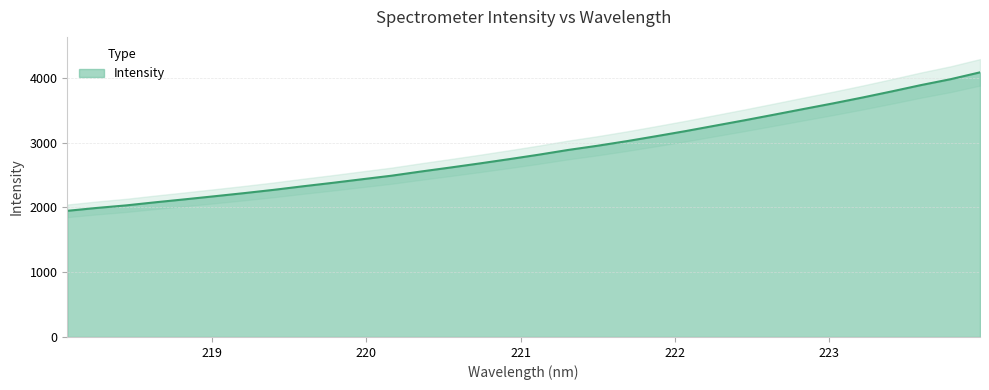

Is it true that the value at 218.6332 is 2078.8?

True